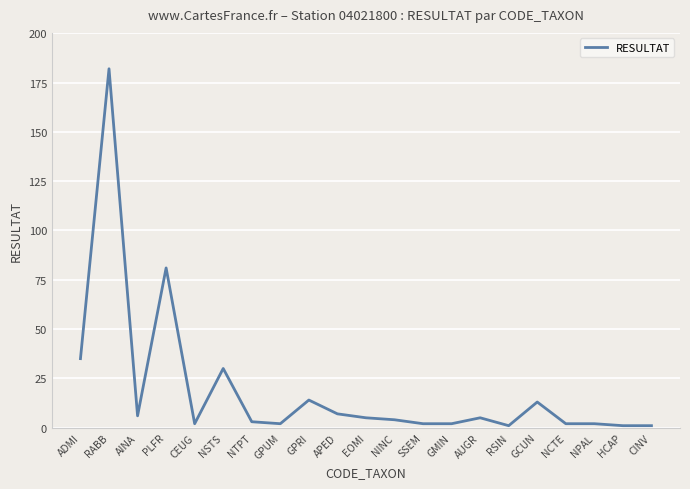

What is the difference between the second highest and minimum values?

80